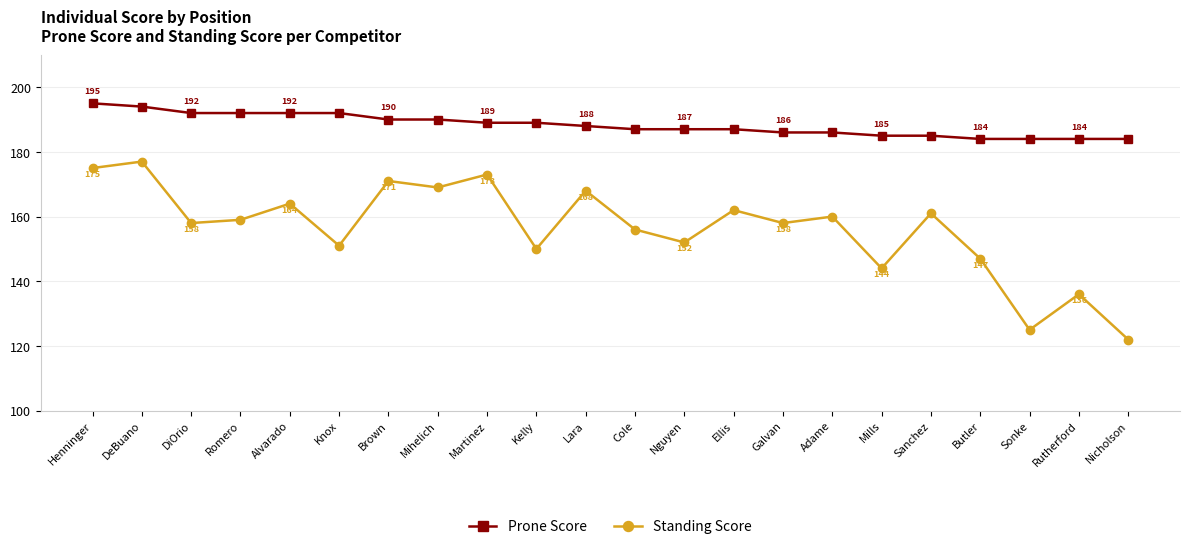

True or false: Prone Score and Standing Score cross at least once.

False